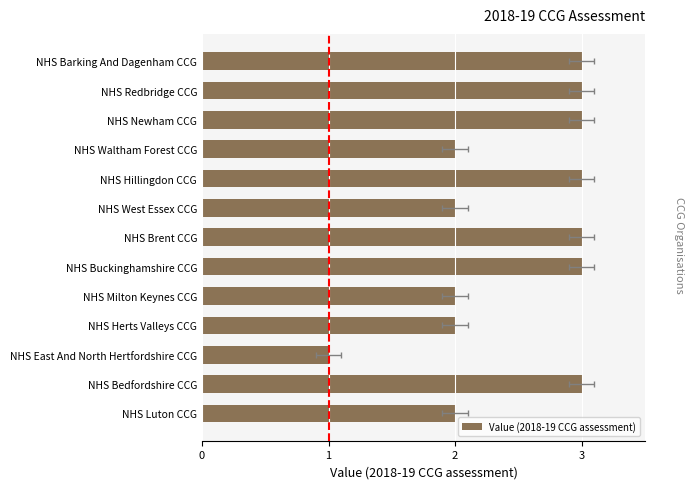

How many values are below 3?

6